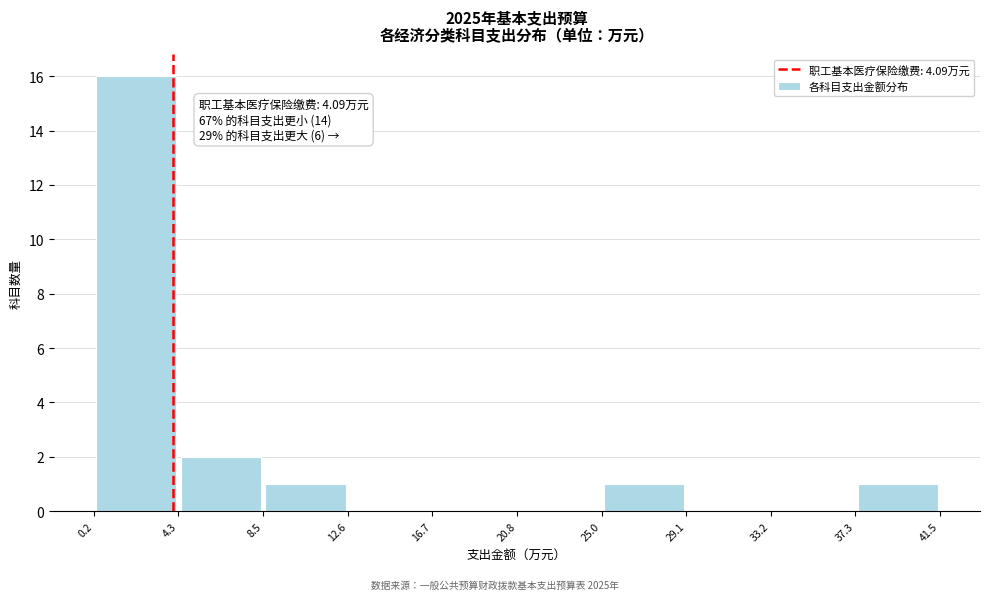

Over which range of the x-axis is the bar tallest?

0.2 to 4.3